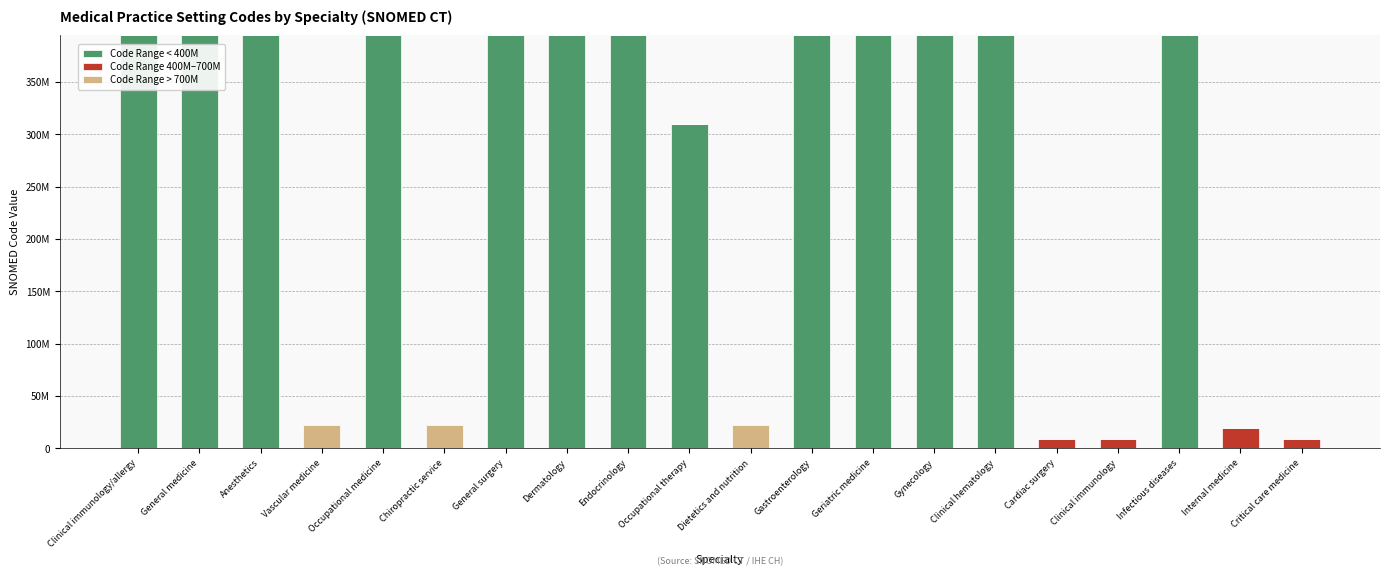

The Code Range < 400M series shows -250773536 at Chiropractic service. True or false?

False